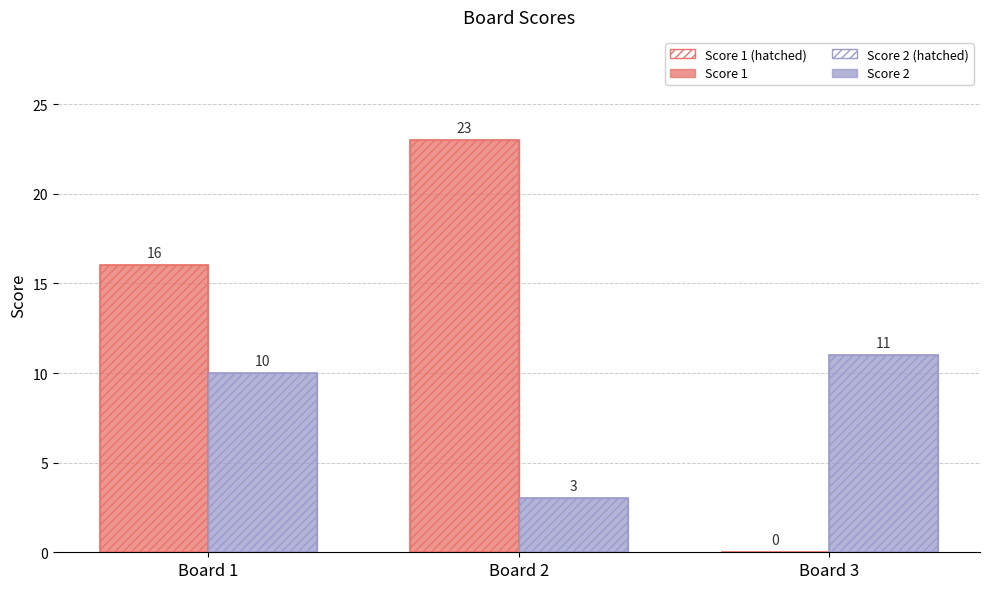

What are all the series names shown in the legend?

Score 1, Score 2